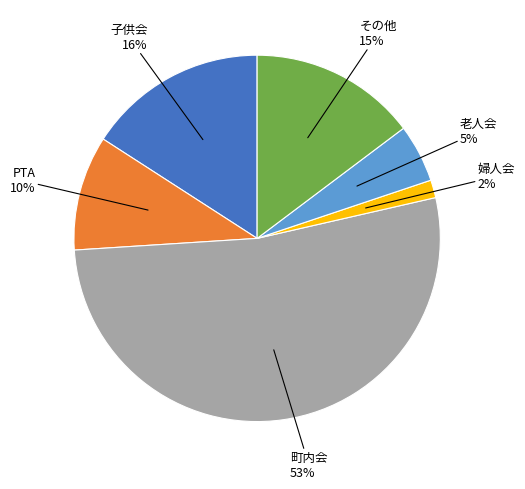

To the nearest percent, what is the average slice percentage?

17%